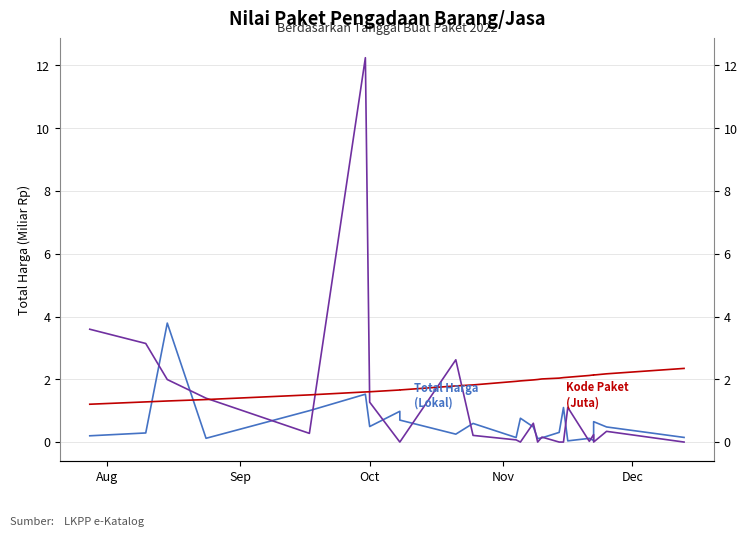

How many intersections are there between Total Harga (Sektoral) and Total Harga (Lokal)?

15